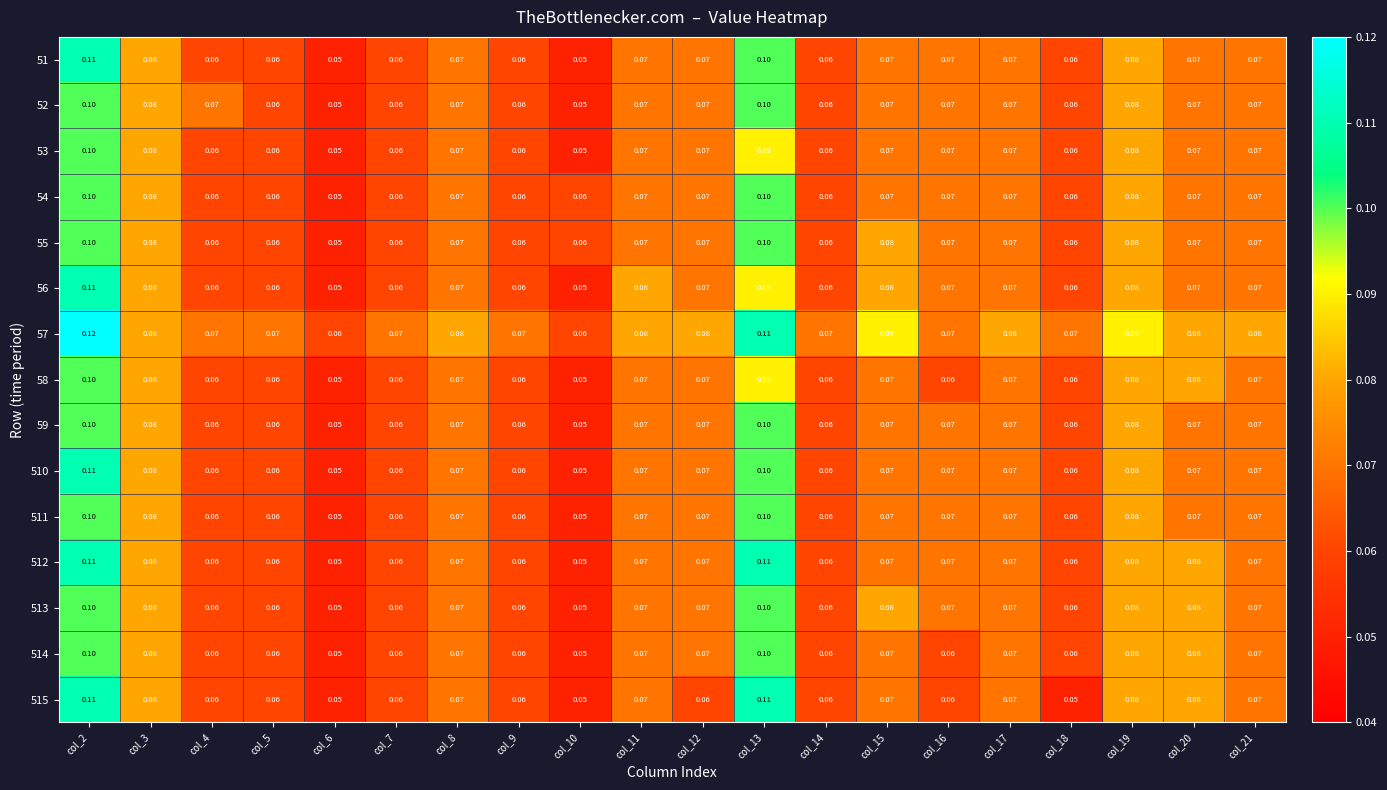

Which has a higher value, col_4 or col_11?

col_11